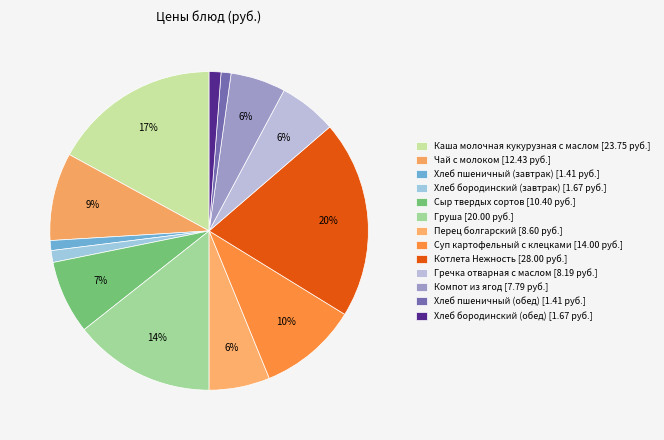

How many slices are in this pie chart?

13